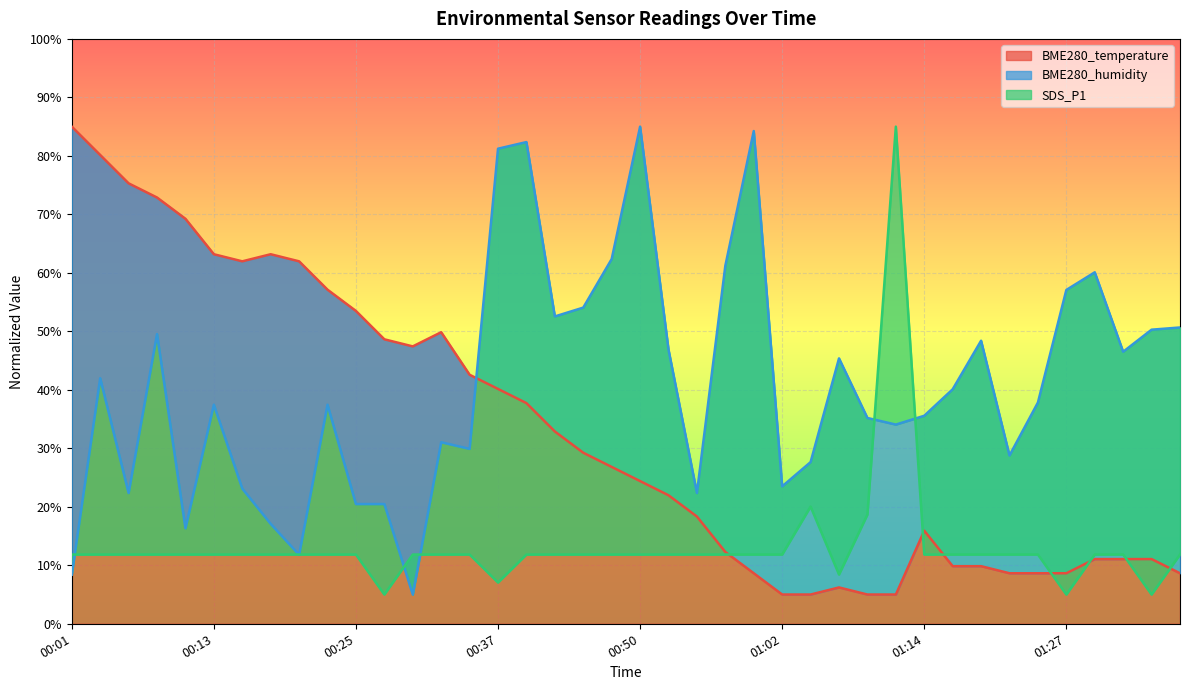

Where is the first local minimum for BME280_humidity?

00:06